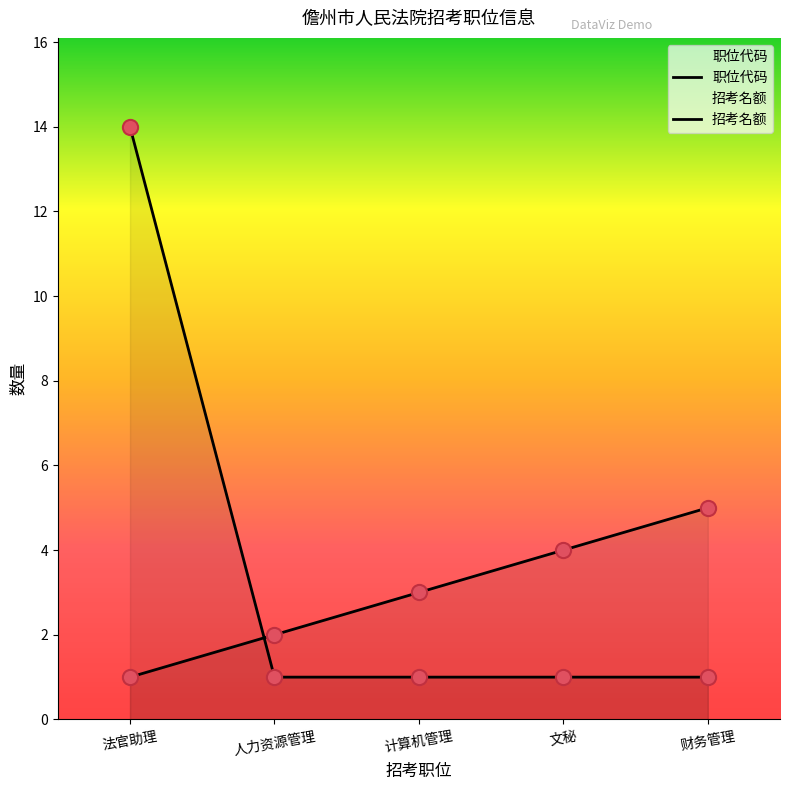

Which series has the largest total across all categories?

招考名额